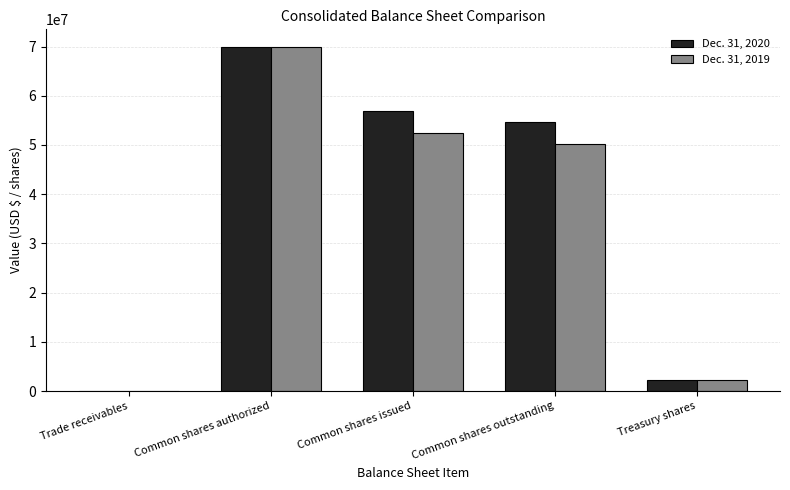

What is the difference between the Dec. 31, 2019 values at Common shares outstanding and Common shares authorized?

19840124